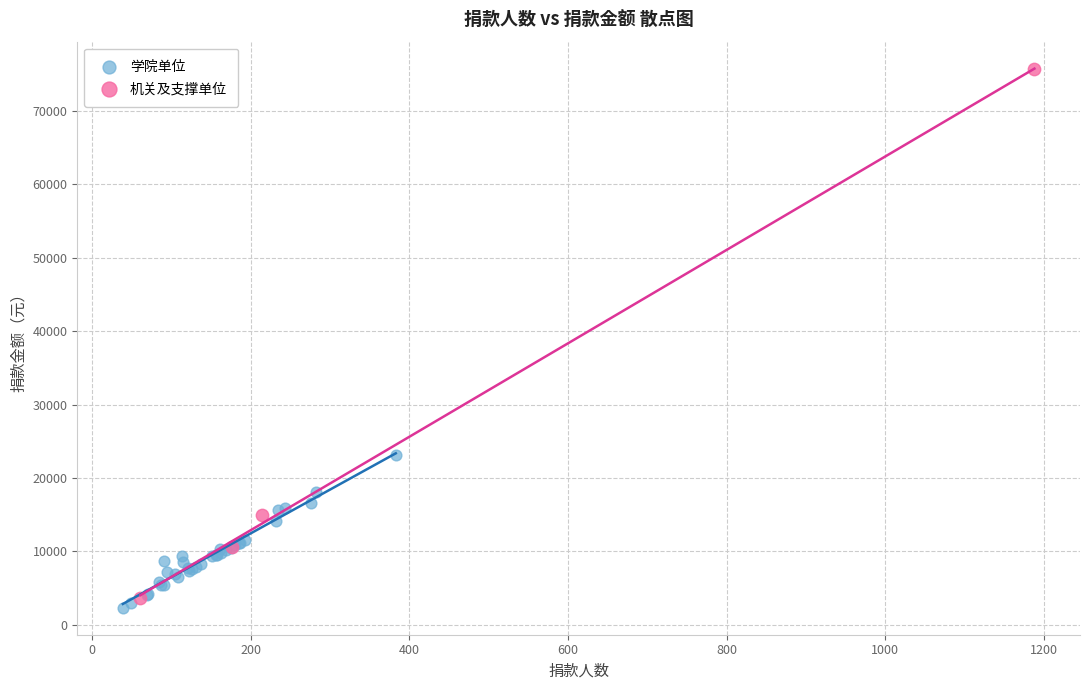

Which series has the widest spread of Y values?

机关及支撑单位